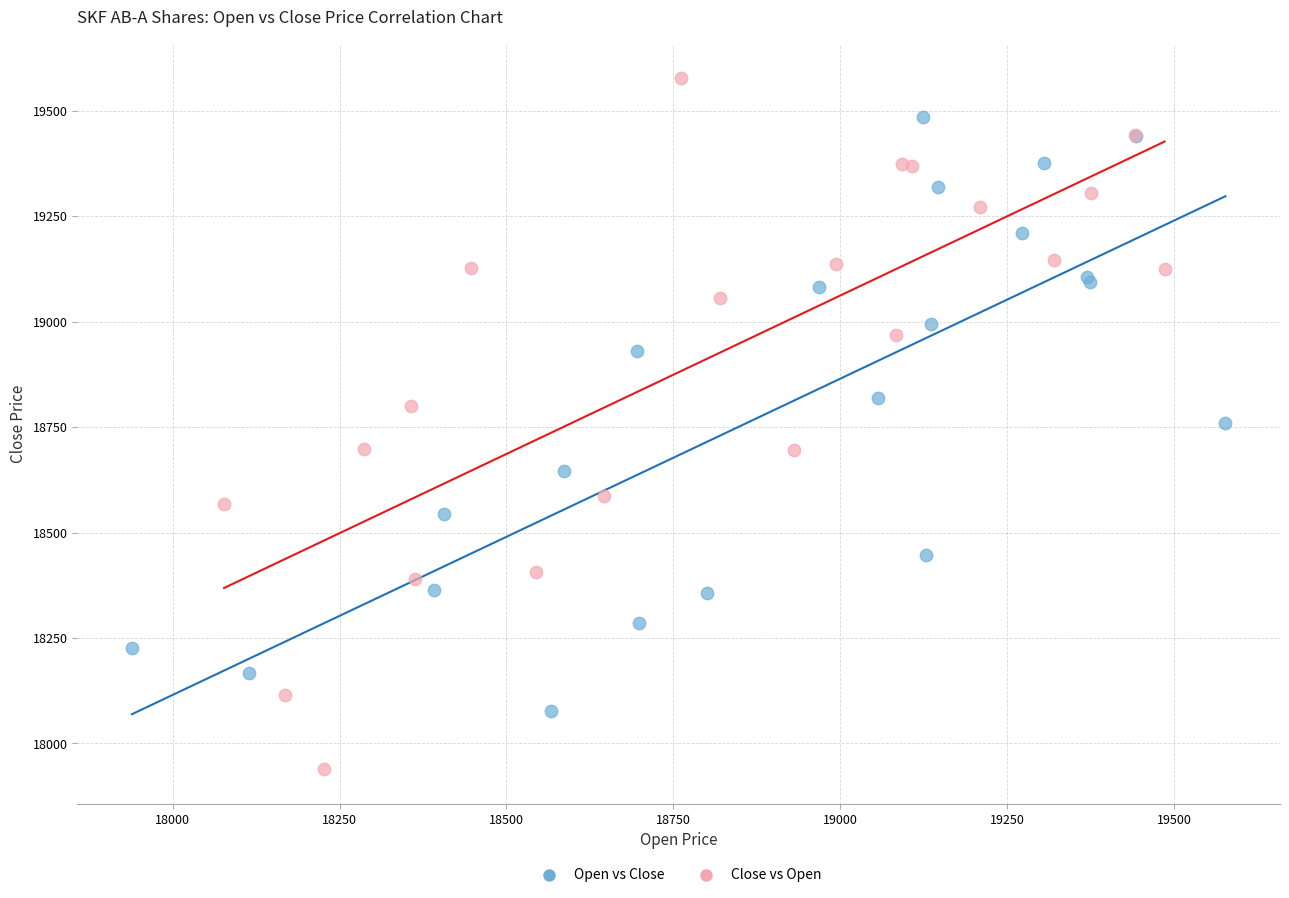

Which series has the widest spread of Y values?

Close vs Open